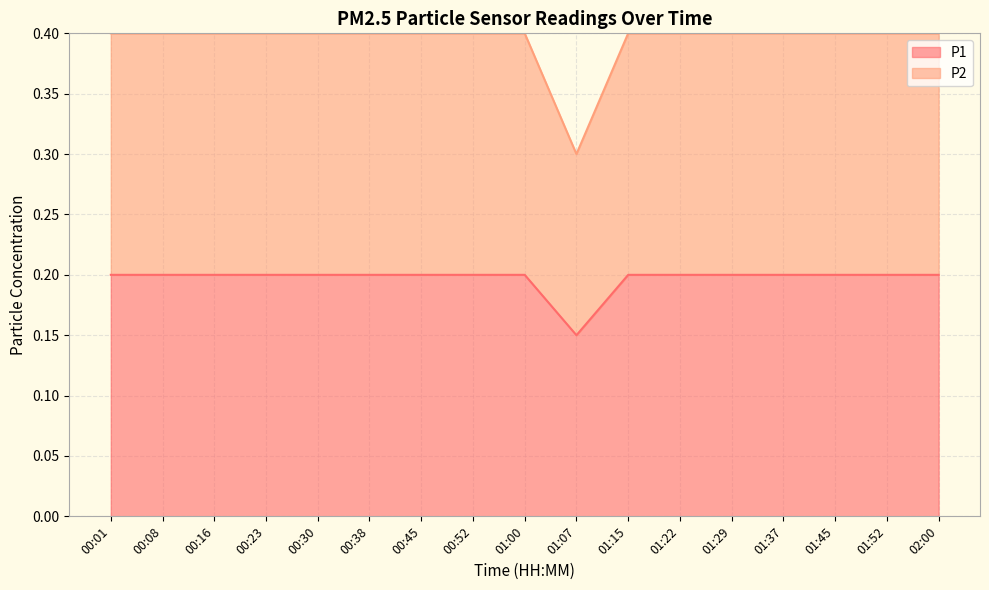

What is the value of the P2 point at the 17th from the left?

0.4